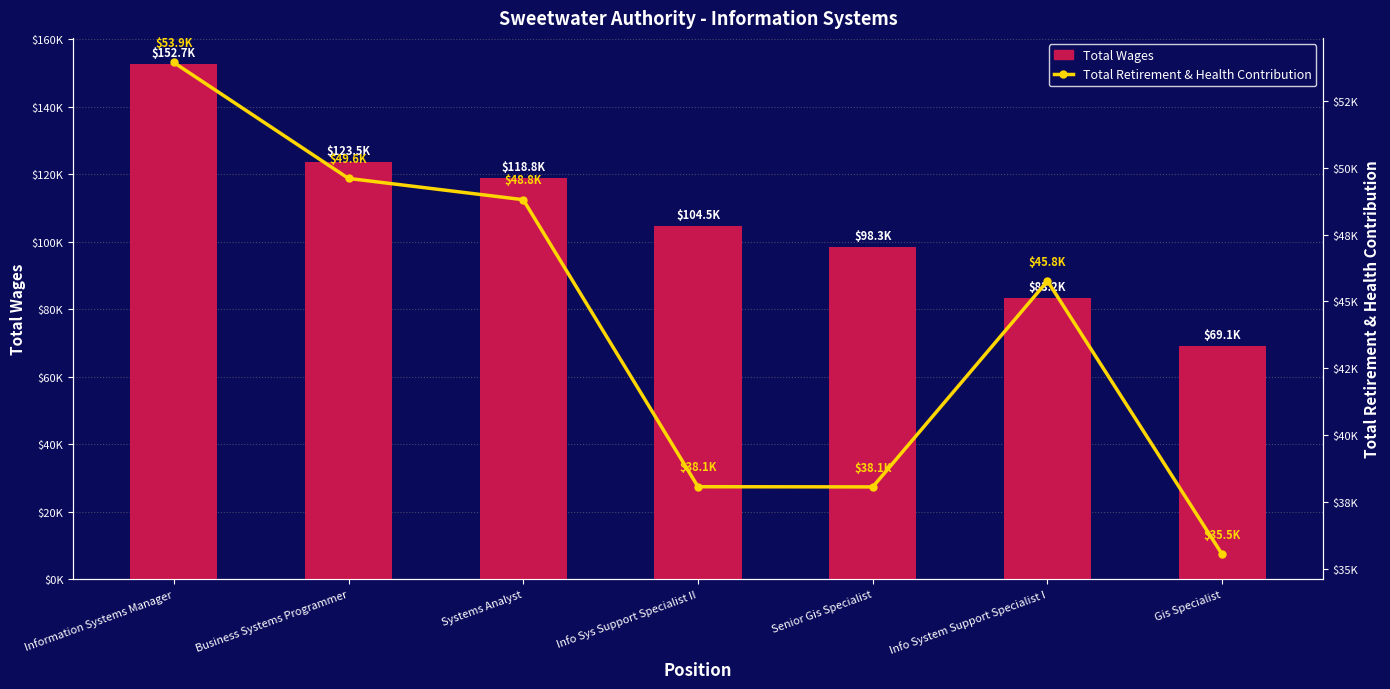

What is the greatest value displayed?

152702